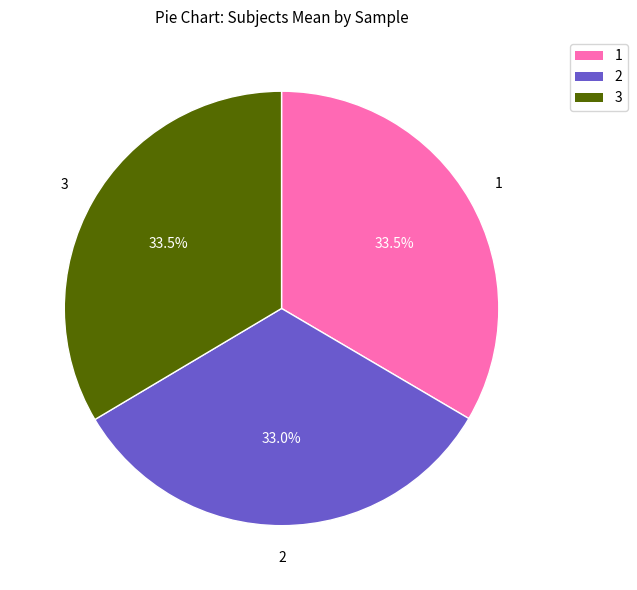

Combined, do 2 and 3 account for over 50%?

Yes